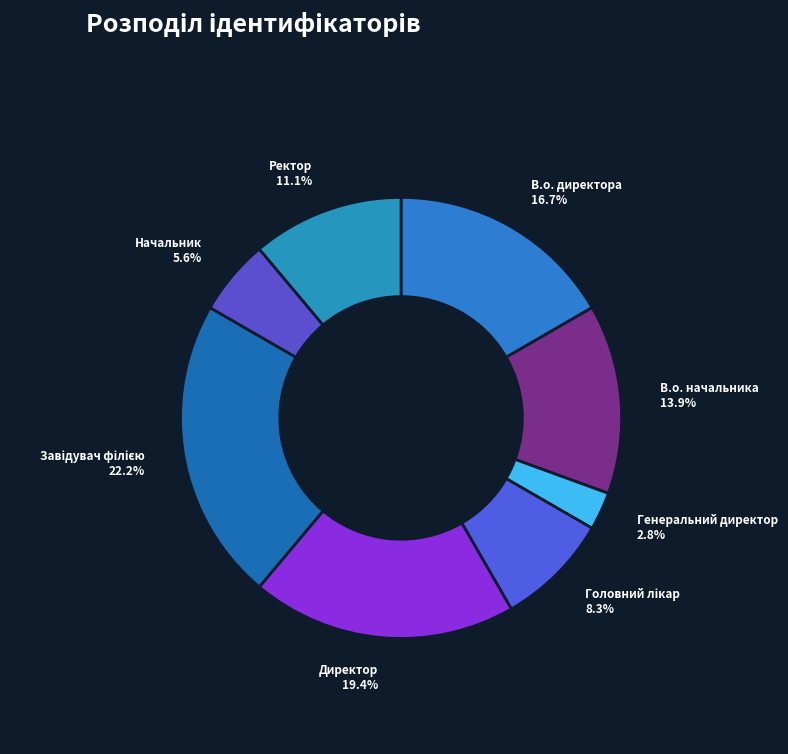

Do Ректор and В.о. директора together represent more than half of the pie?

No